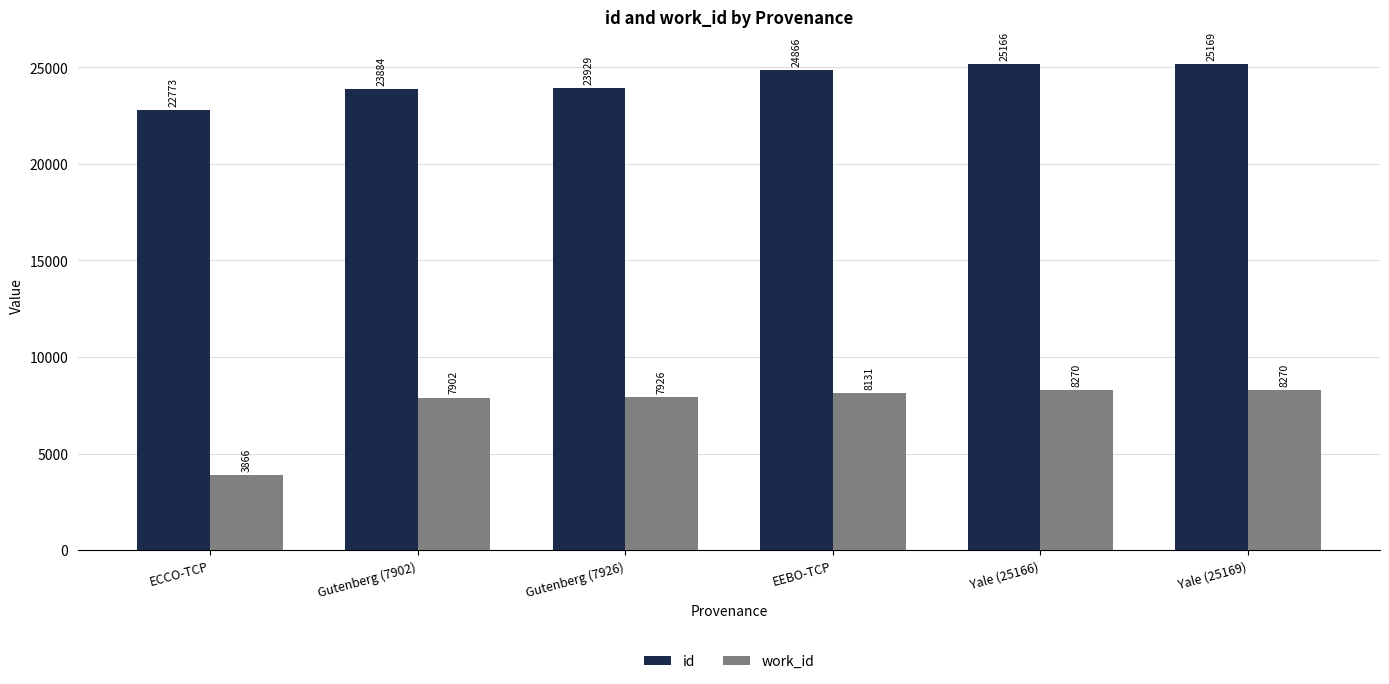

What is the spread (max minus min) of values at Gutenberg (7926)?

16003